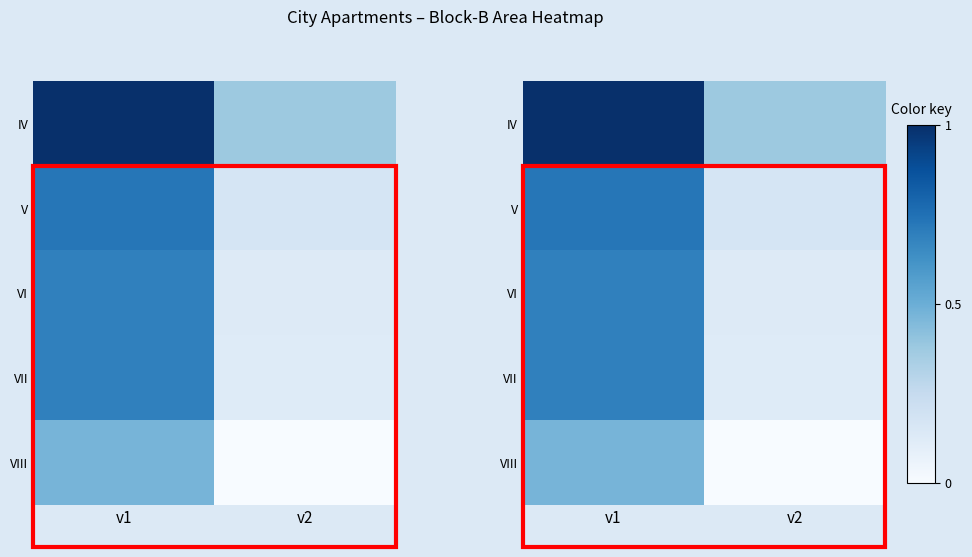

The value of VI at v2 is 0.1. True or false?

True